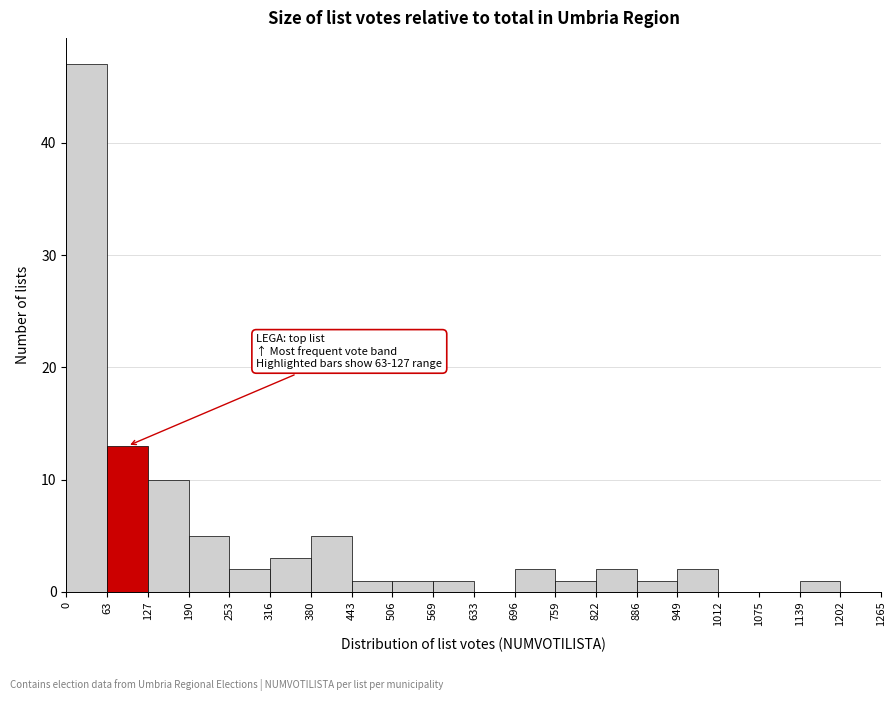

Over which range of the x-axis is the bar tallest?

0 to 63